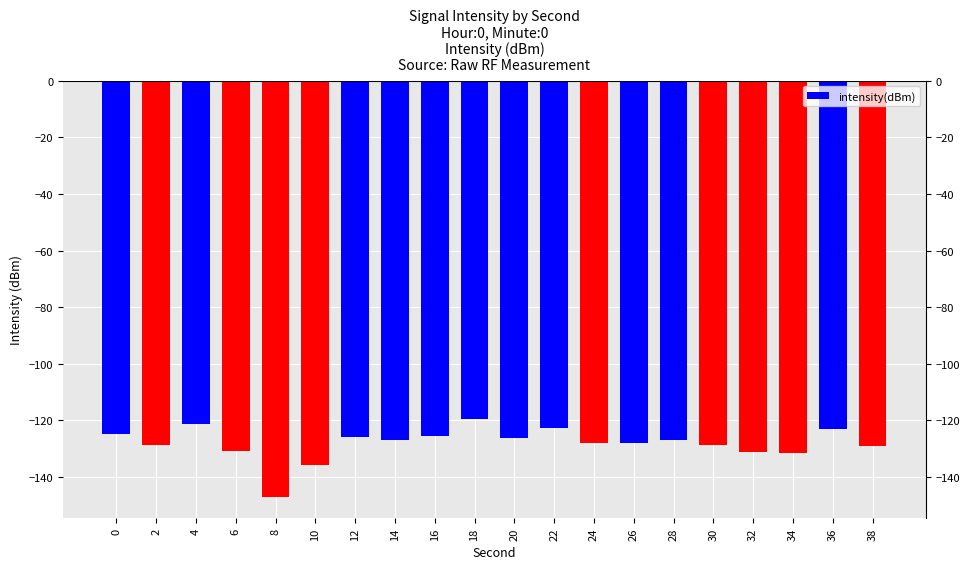

The chart shows a value of -128.5 at 30. True or false?

True